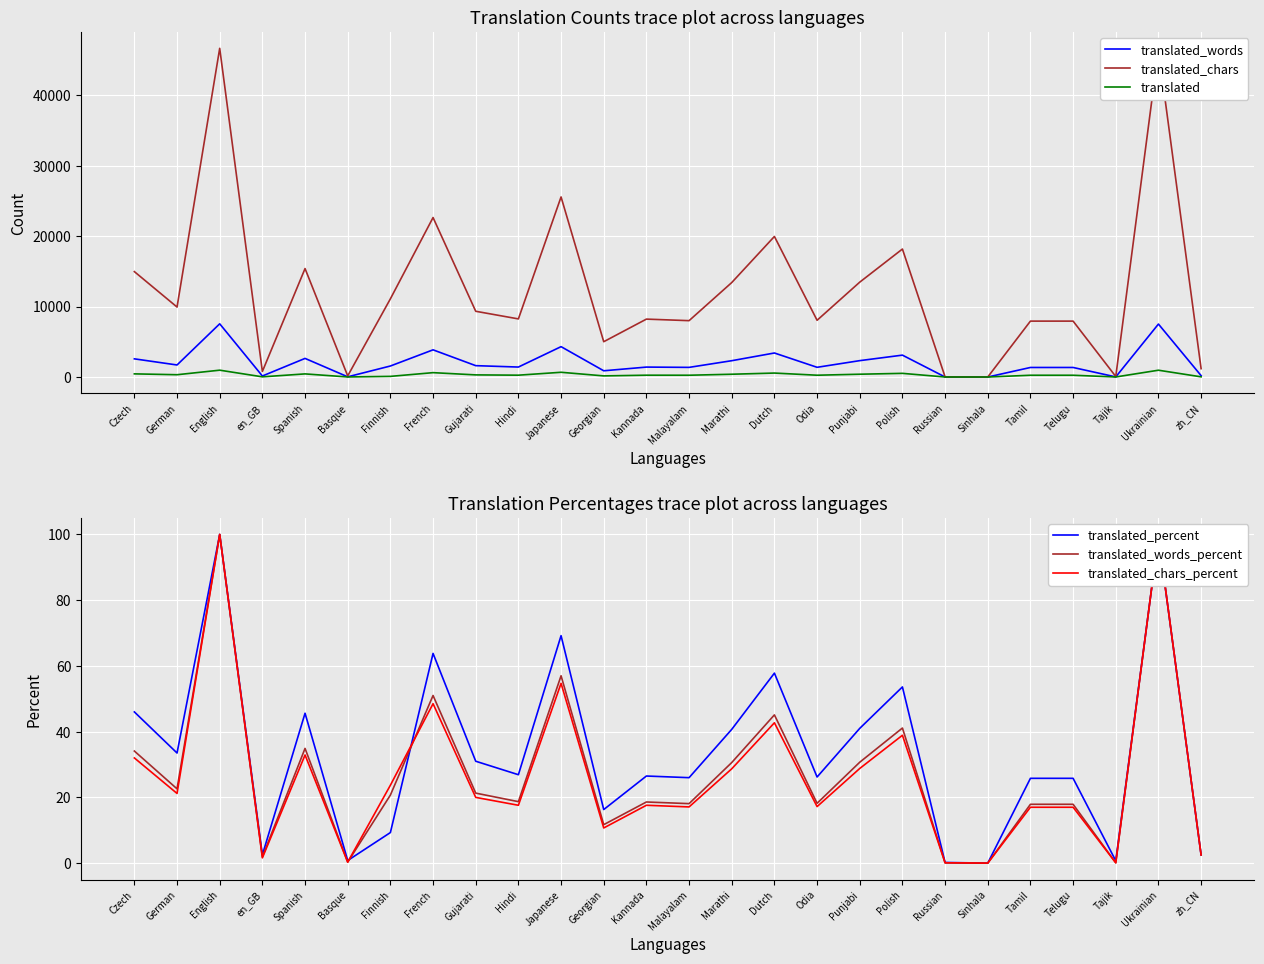

True or false: translated_chars and translated_words_percent cross at least once.

False